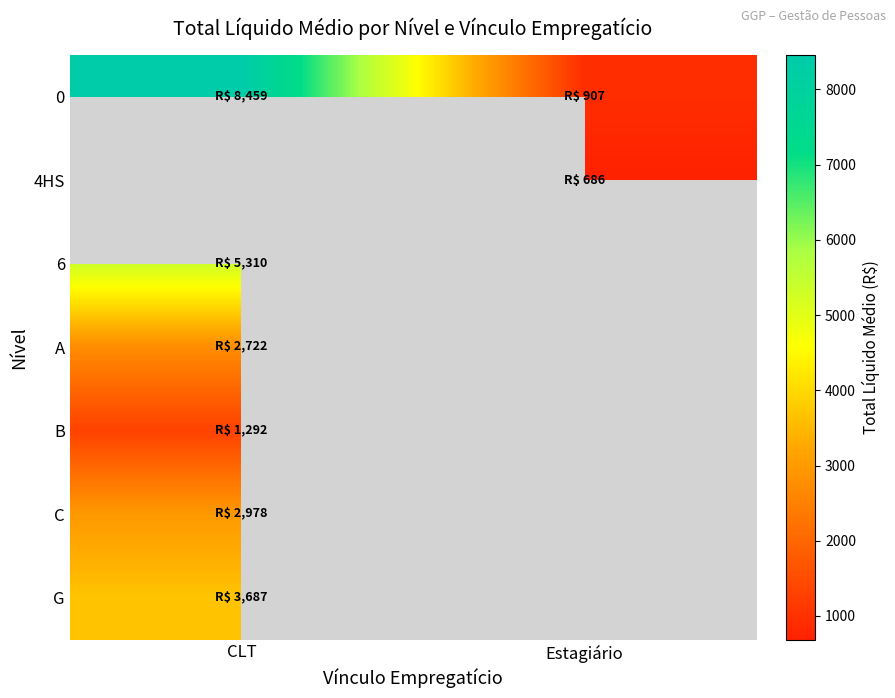

How many data points does each series have?

2